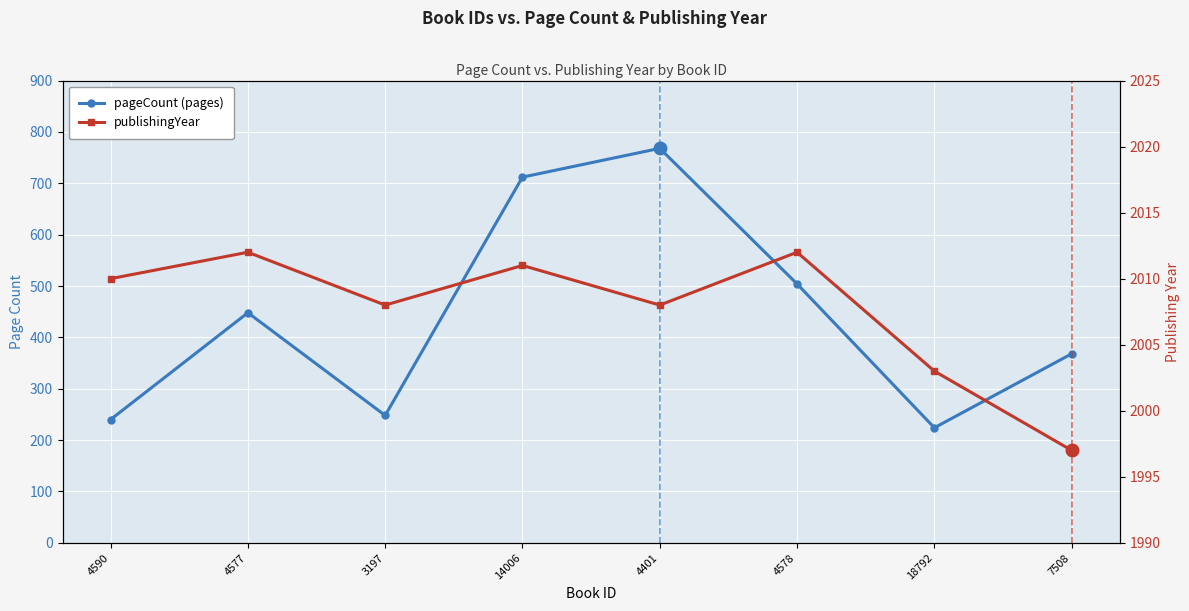

Rank the categories by pageCount value from highest to lowest.

4401, 14006, 4578, 4577, 7508, 3197, 4590, 18792